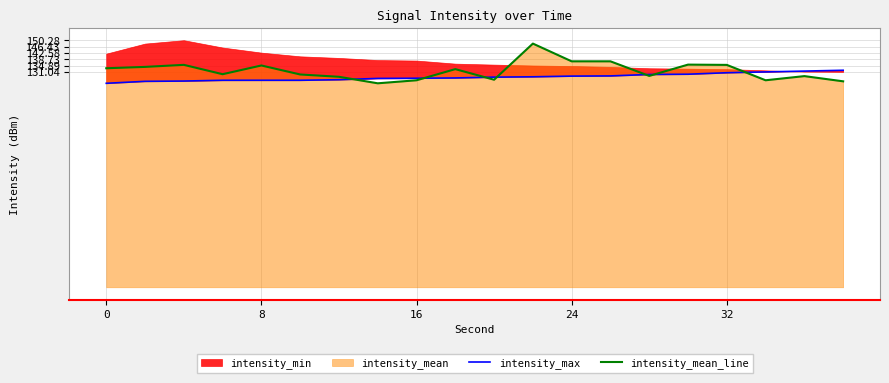

Reading left to right, what are all the values shown in this chart?

intensity_max: 124.1	125.3	125.4	125.9	125.9	125.9	126.3	127.0	127.1	127.3	127.8	128.0	128.4	128.6	129.4	129.6	130.5	131.0	131.5	132.0
intensity_mean_line: 133.2	134.0	135.3	129.6	134.9	129.4	128.0	124.1	125.9	132.7	126.3	148.2	137.4	137.4	128.6	135.4	135.3	125.9	128.4	125.3